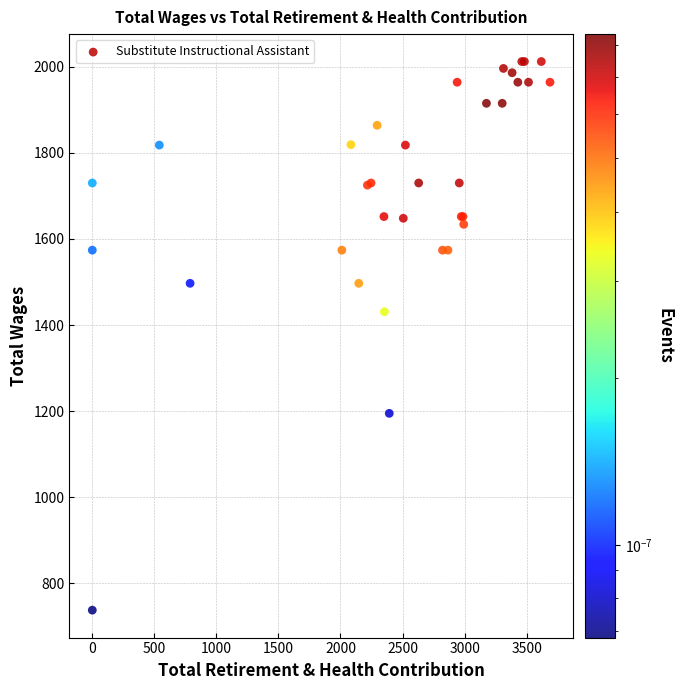

What Y value in the scatter plot is closest to 1375?

1431